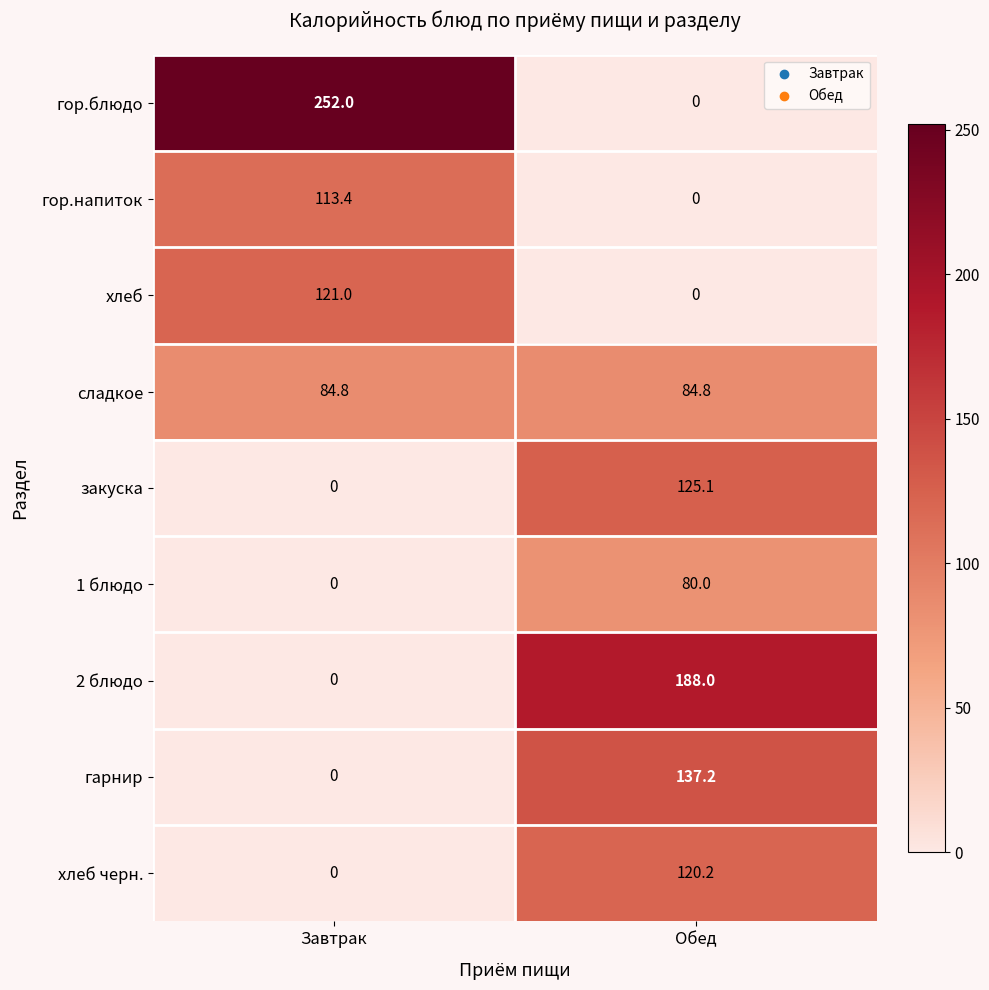

At which category does the chart reach its peak across all series?

Завтрак